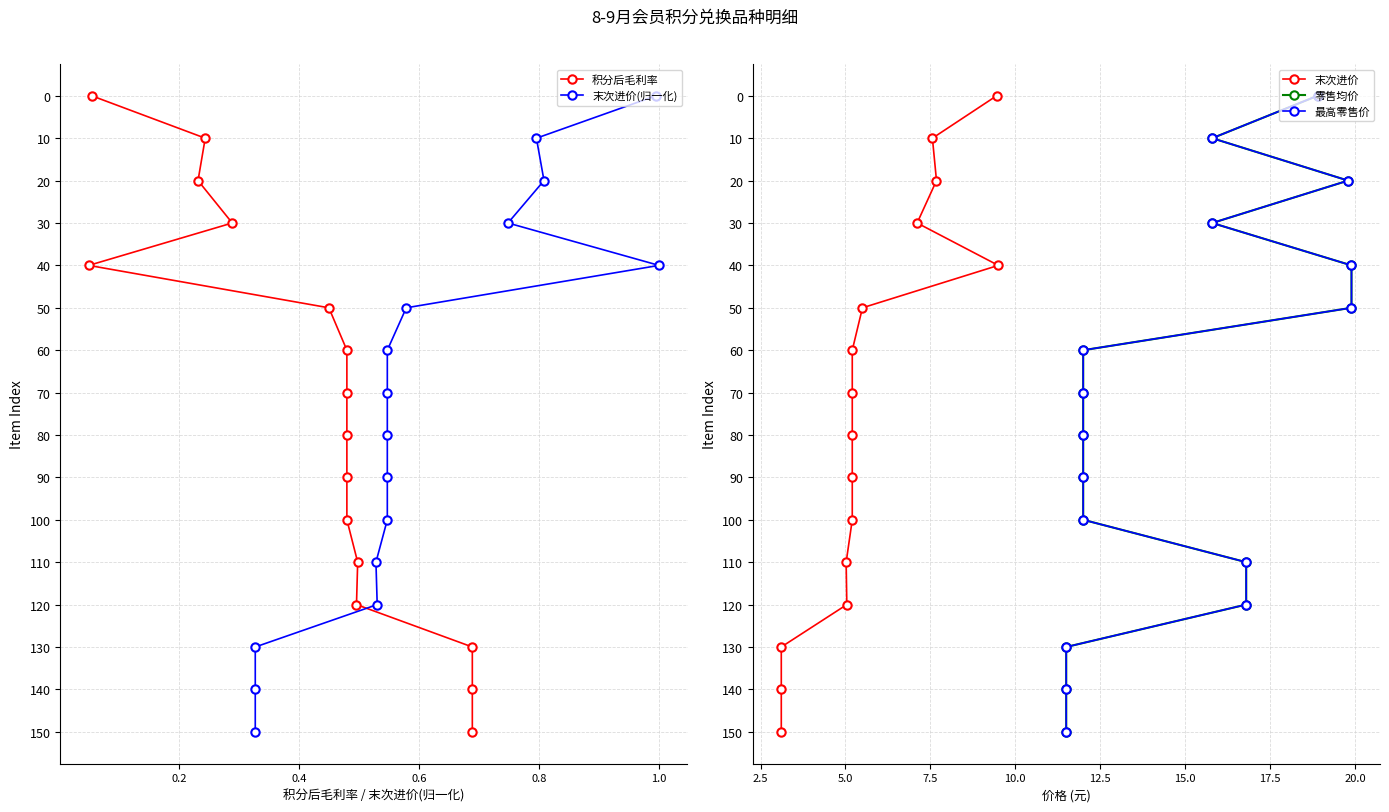

How many lines are shown in the chart?

5